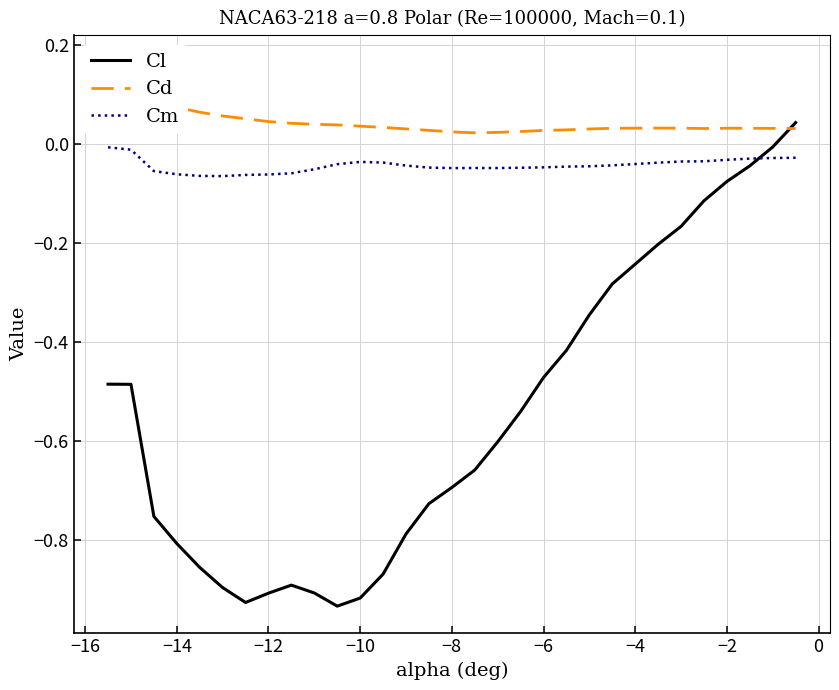

List the series in order of their peak value, lowest first.

Cm, Cl, Cd